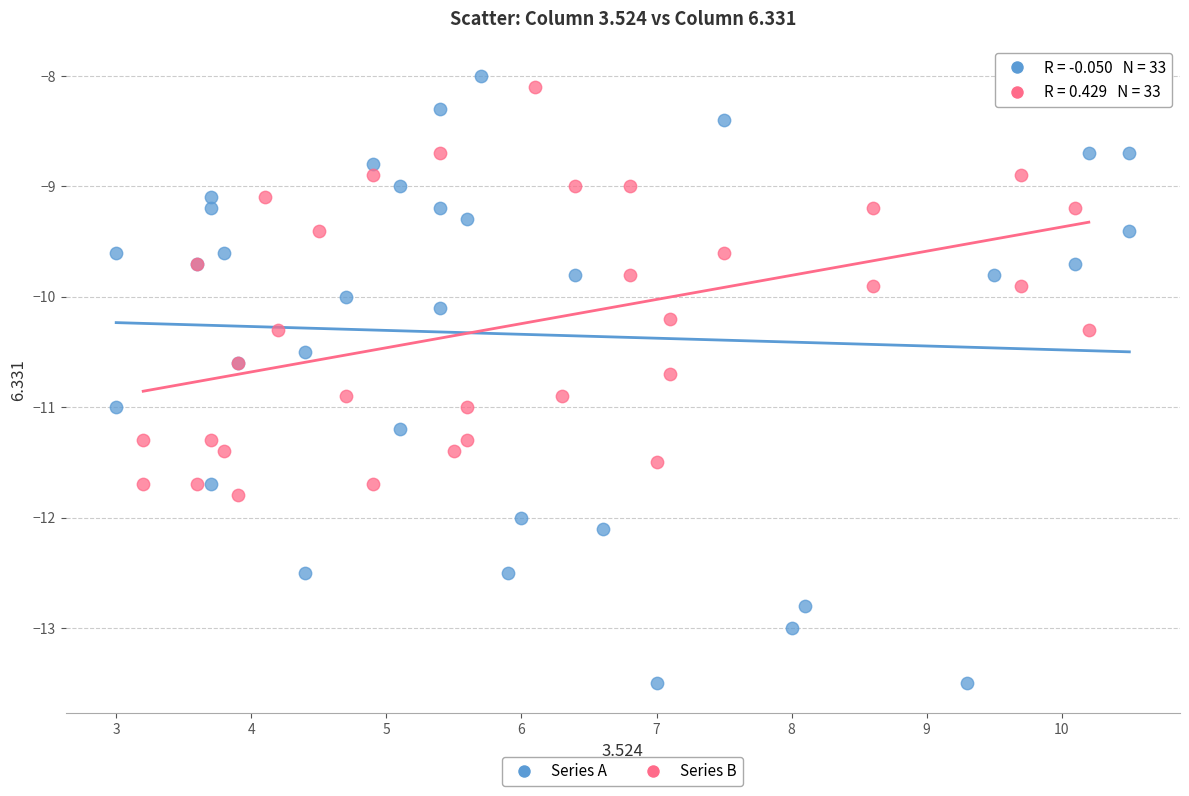

Which series has the largest Y range (max minus min)?

Series A